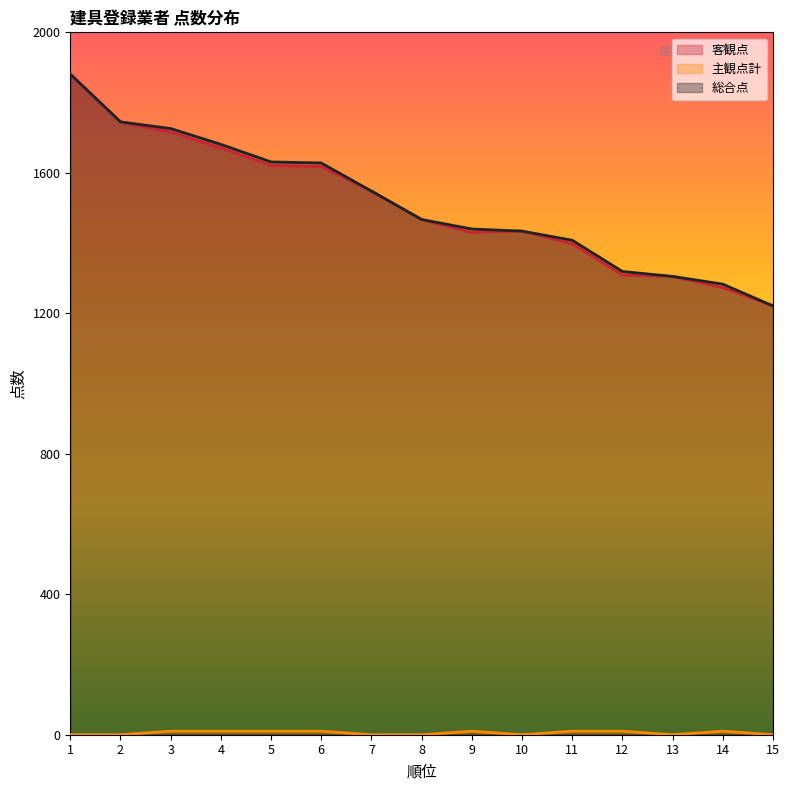

Is it true that 客観点 equals 814 at 13?

False